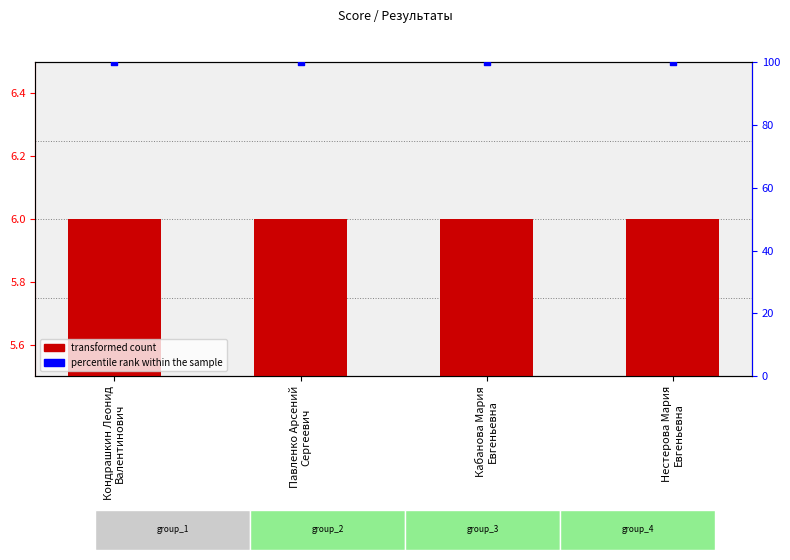

What are all the series names shown in the legend?

transformed count, percentile rank within the sample